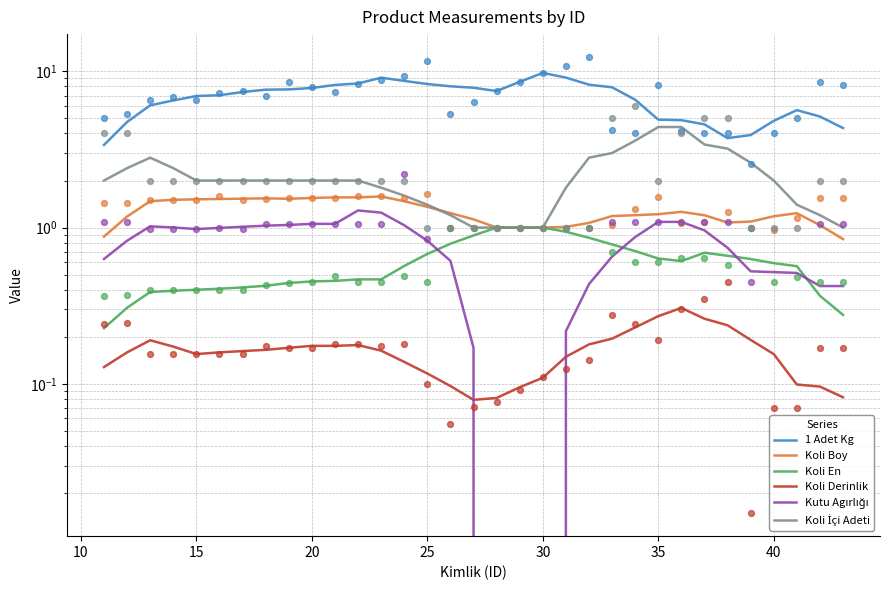

Which series has the largest total across all categories?

1 Adet Kg